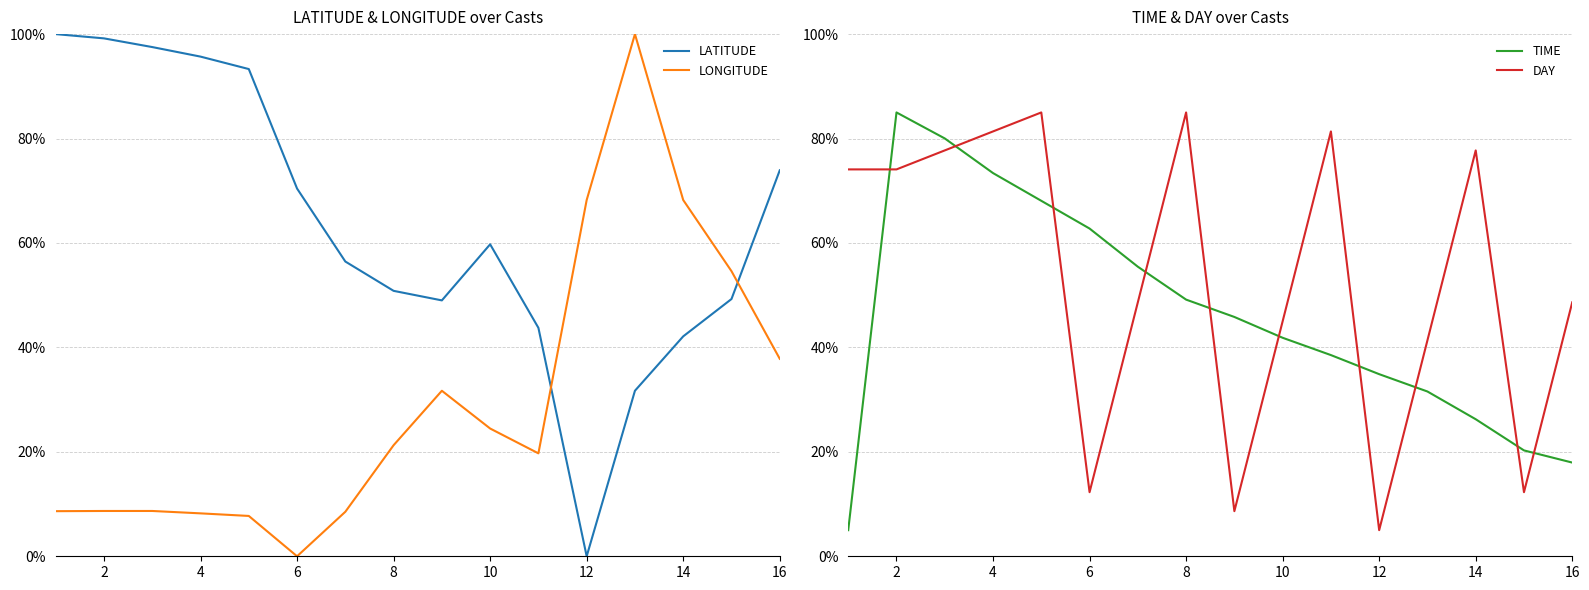

Between 10 and 14, which series saw the biggest shift?

LONGITUDE